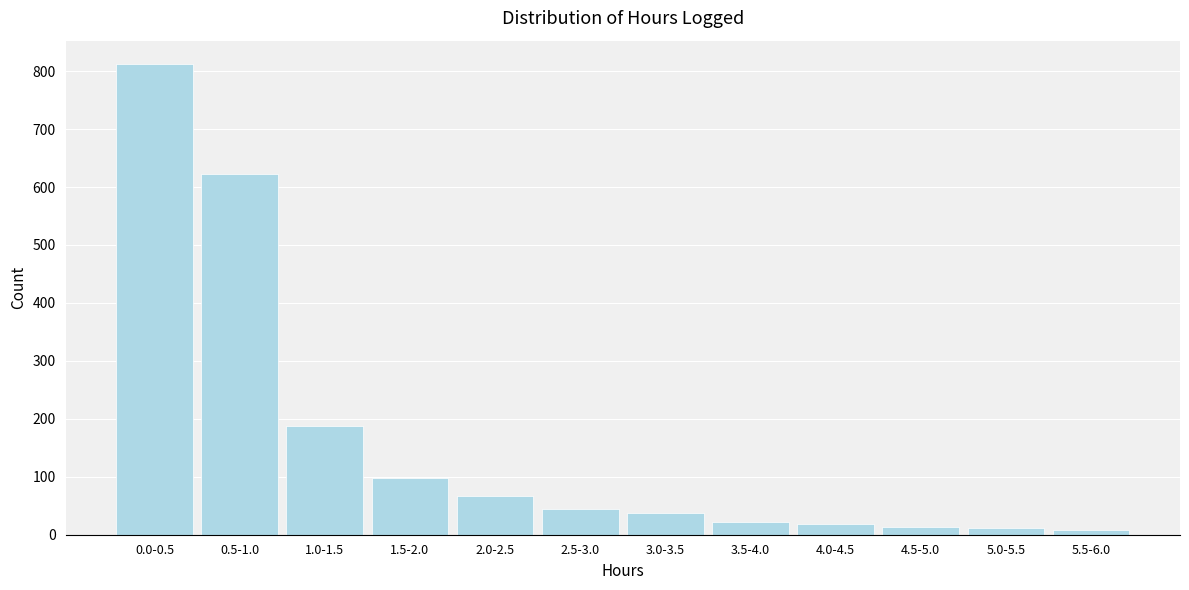

The value at 1.5-2.0 is 62. True or false?

False